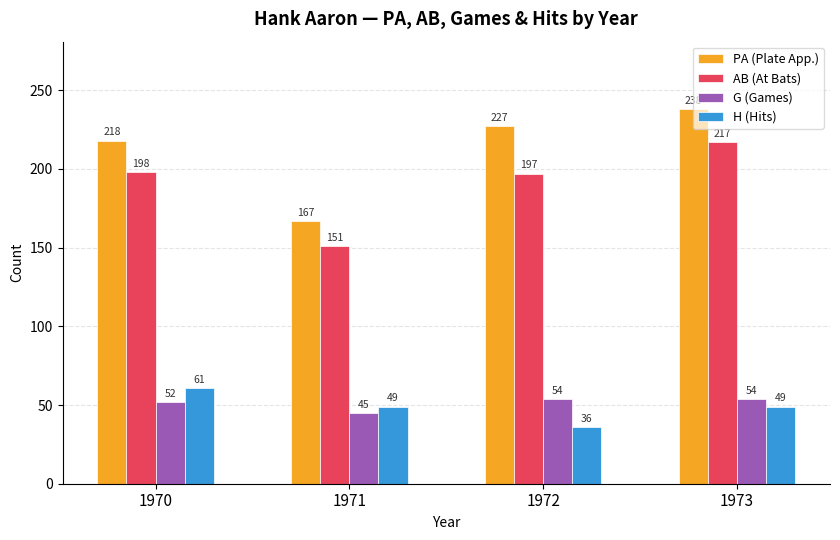

At which category is the sum across all series the highest?

1973